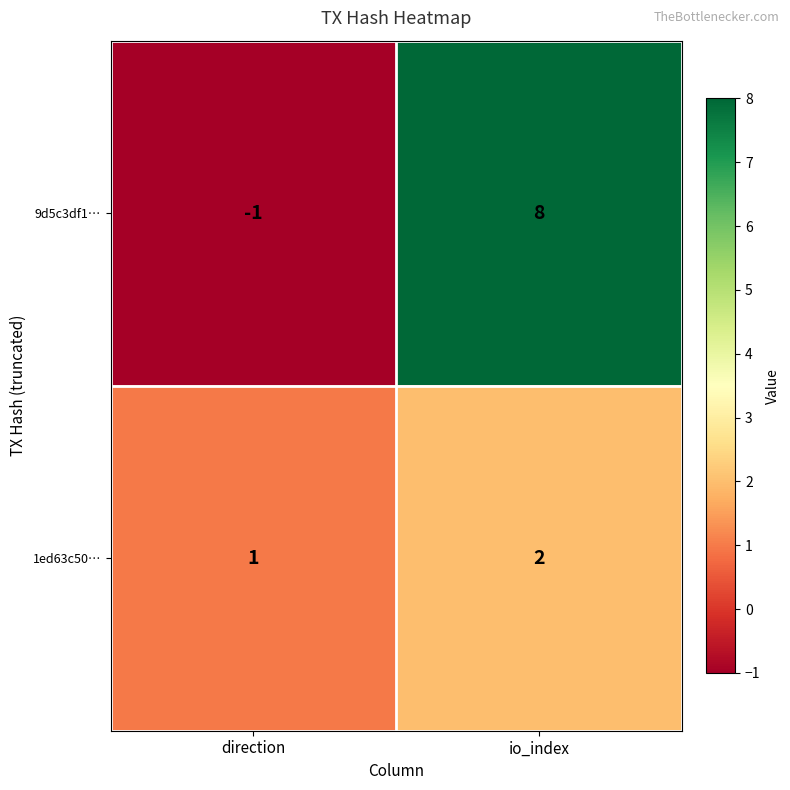

The 9d5c3df1… series shows 5 at io_index. True or false?

False